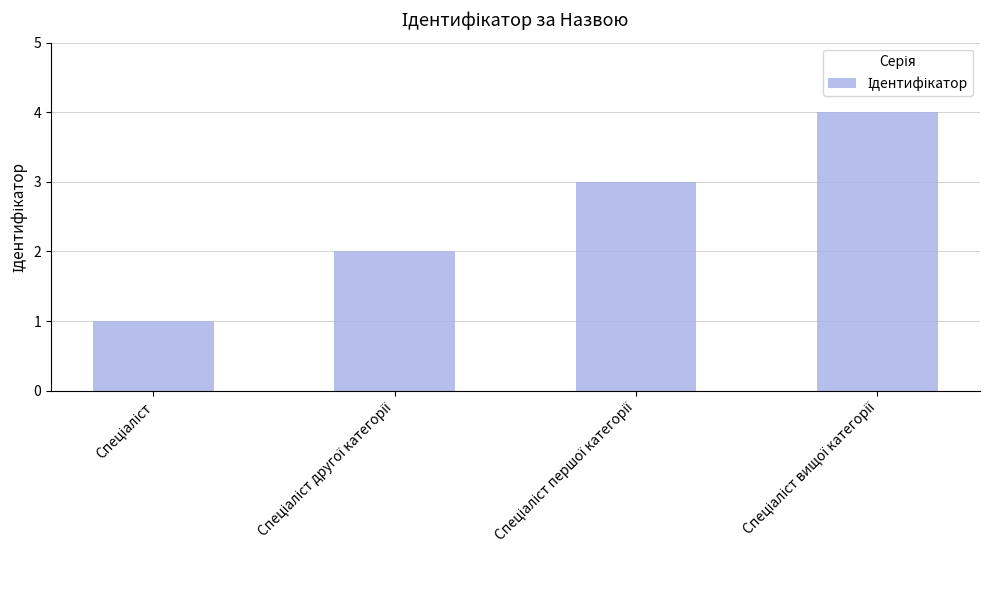

What is the difference between the maximum and minimum values?

3